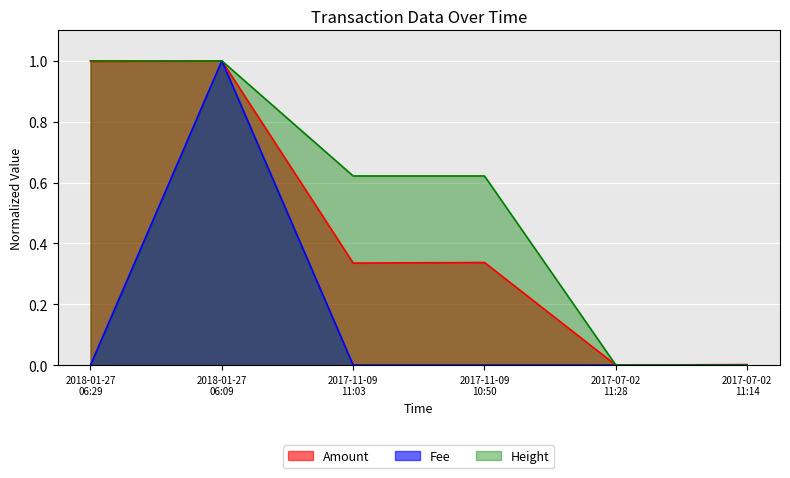

List the series in order of their overall mean, highest first.

Height, Amount, Fee